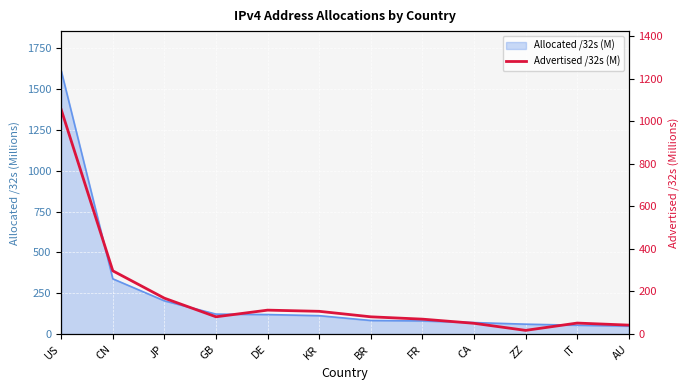

The value at BR is 18.1. True or false?

False